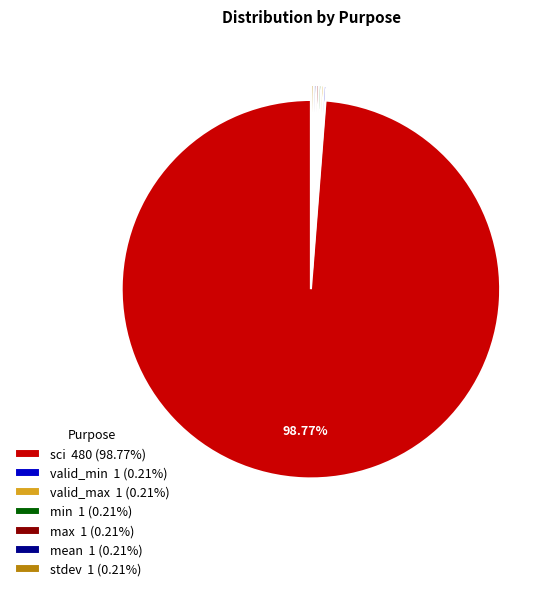

Does sci 480 (98.77%) represent more than half of the total?

Yes